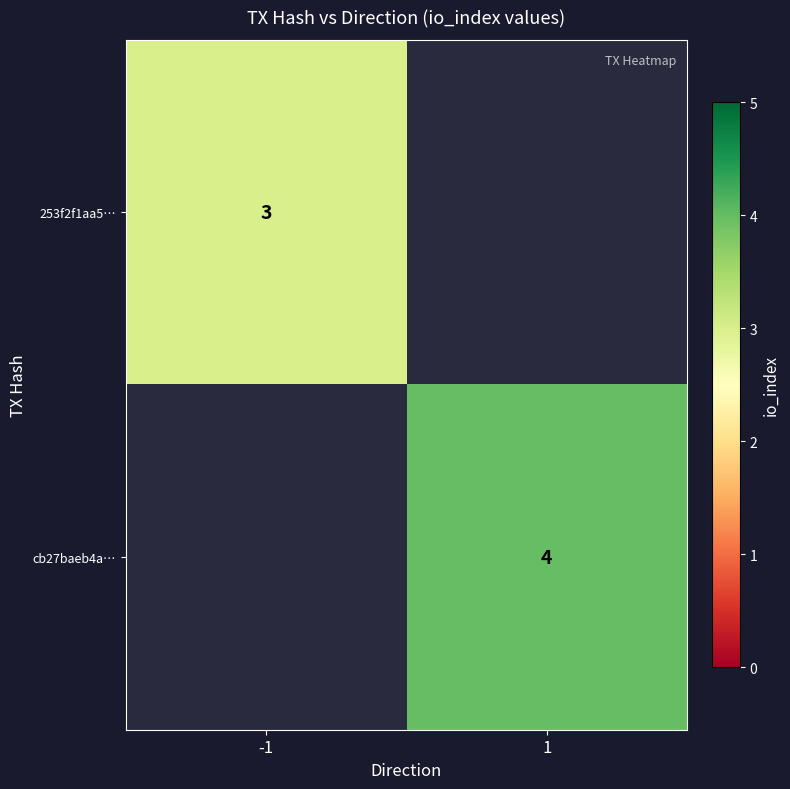

What is the minimum value shown in the chart?

3.0